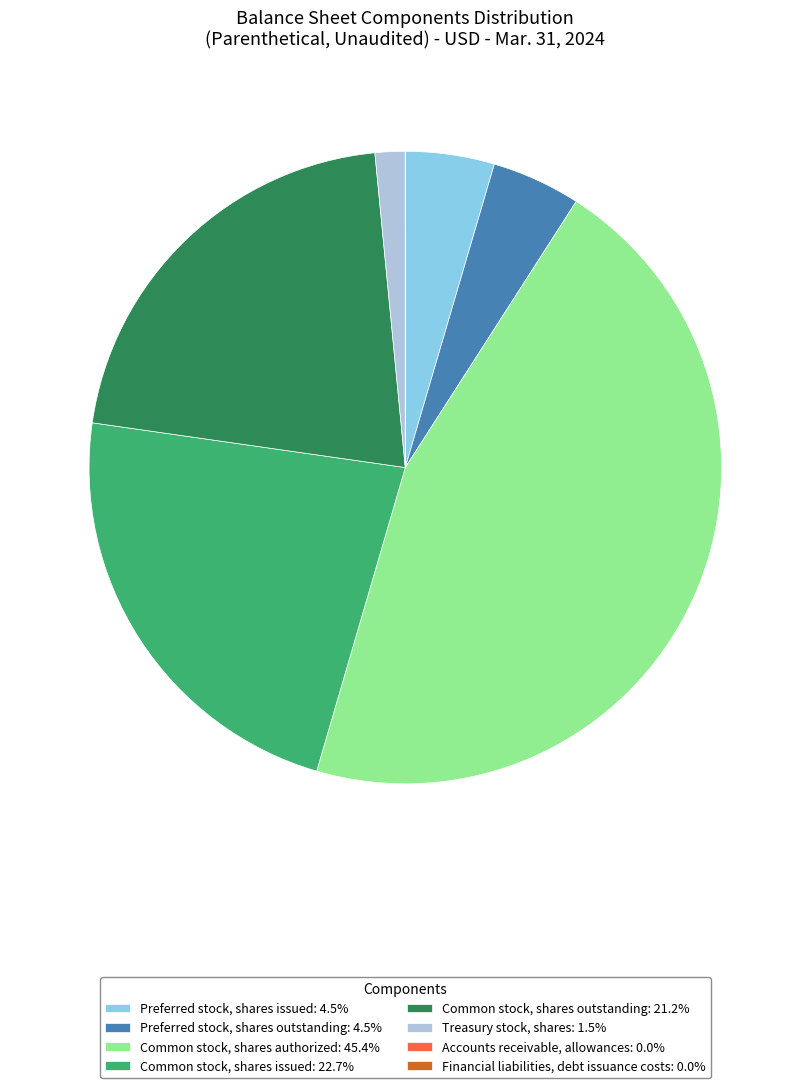

Does Common stock, shares issued: 22.7% represent more than half of the total?

No